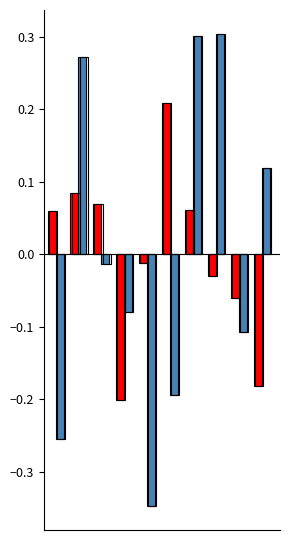

What is the difference between the maximum and second lowest values in the rade9_aggzone_norm series?

0.4